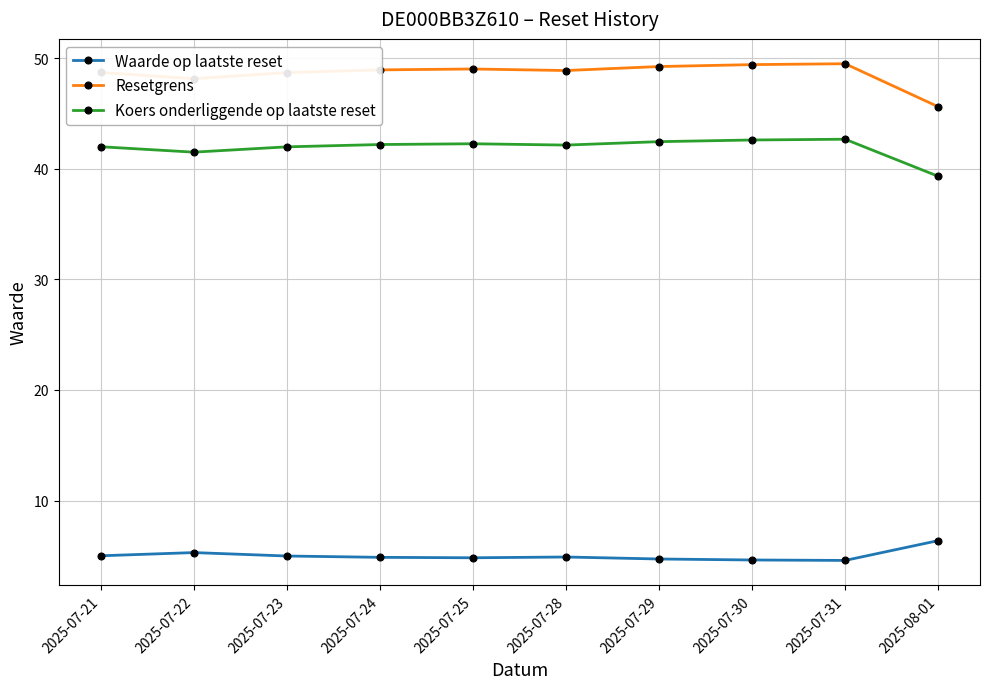

Which series has the largest range (max minus min)?

Resetgrens